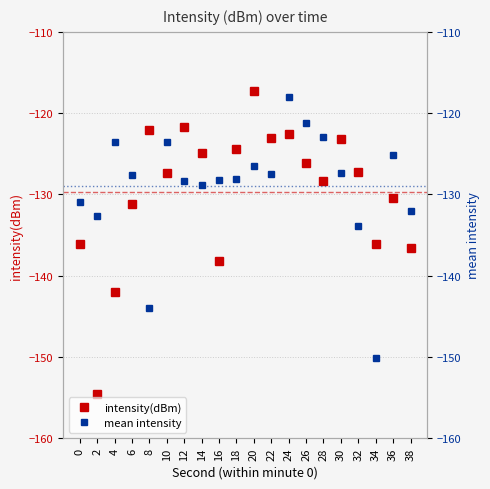

Between which two adjacent categories do mean intensity and intensity(dBm) first intersect?

6 and 8